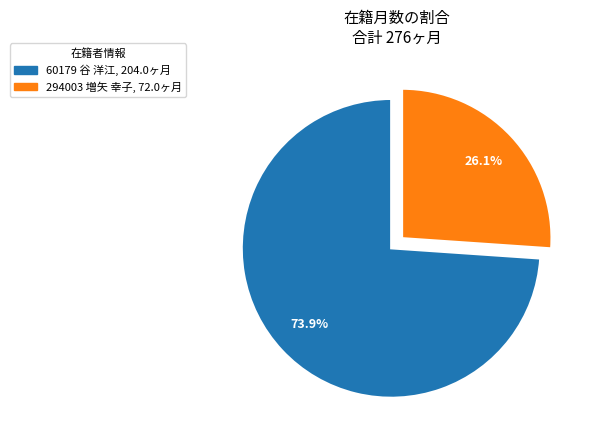

Is it true that 294003 増矢 幸子 is 26% of the pie?

True